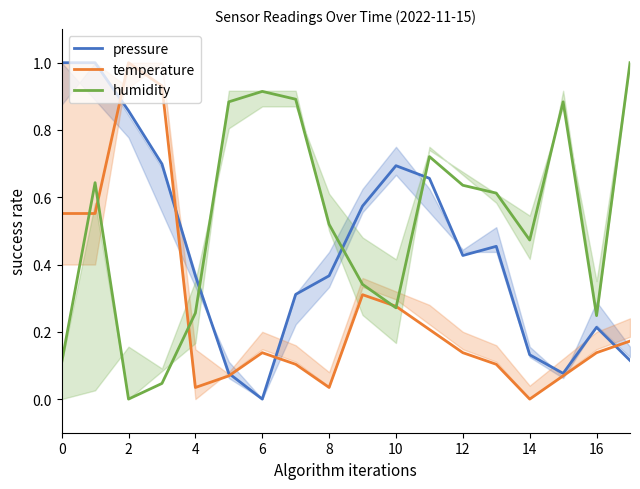

Does the chart display data point markers on the line(s)?

No